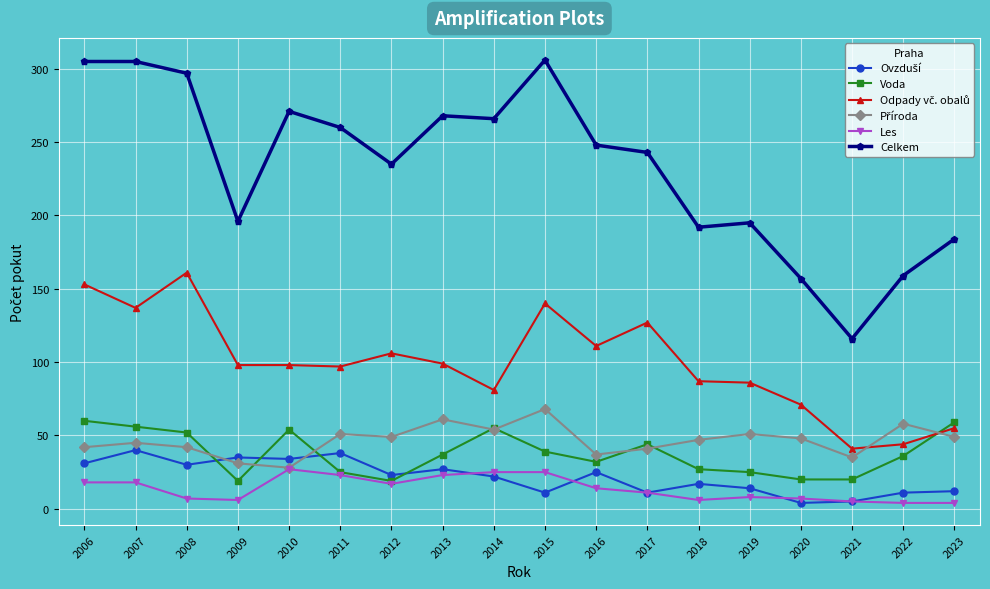

True or false: Voda has more than 2 interior local peaks.

True